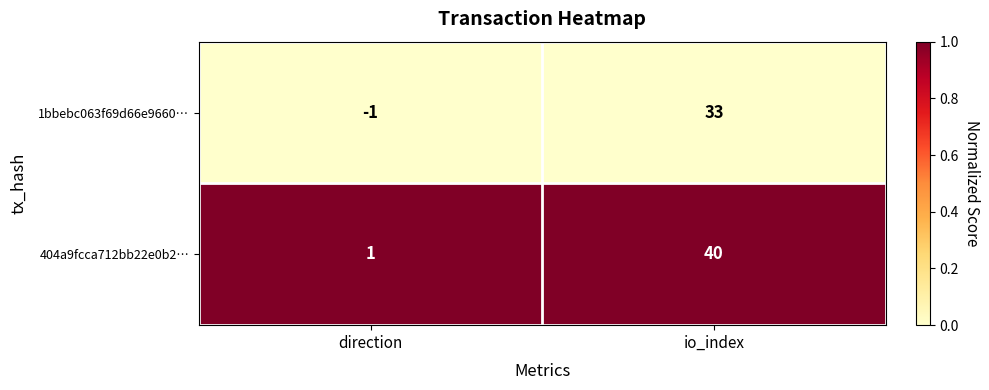

The 1bbebc063f69d66e9660… series shows 33 at io_index. True or false?

True